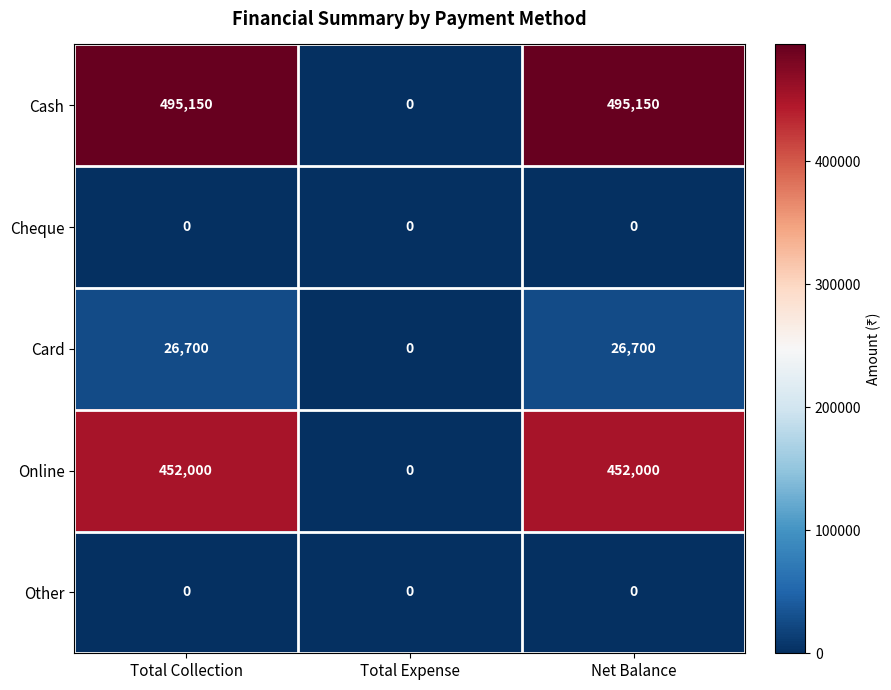

True or false: Card has a value of 13114 at Net Balance.

False